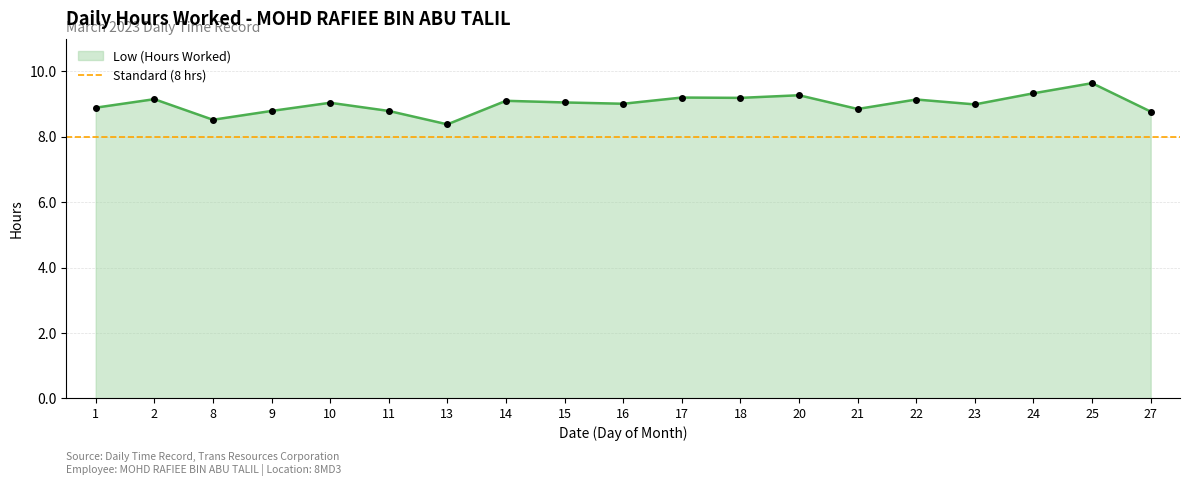

Reading left to right, what are all the values shown in this chart?

8.9	9.2	8.5	8.8	9.0	8.8	8.4	9.1	9.1	9.0	9.2	9.2	9.3	8.8	9.1	9.0	9.3	9.6	8.8